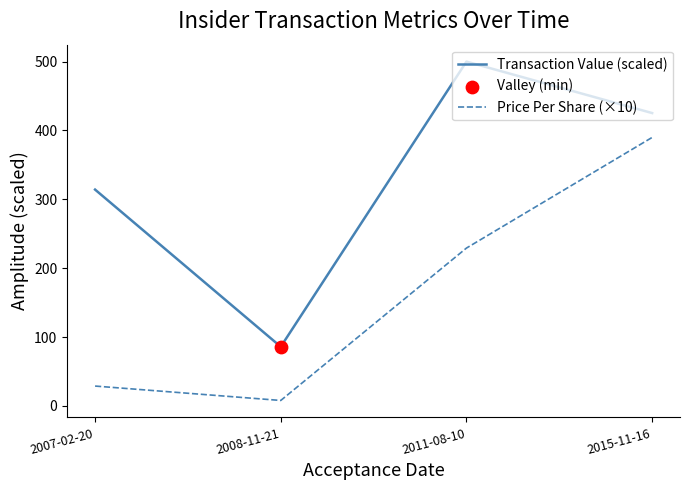

At how many categories does at least one series exceed 188?

3